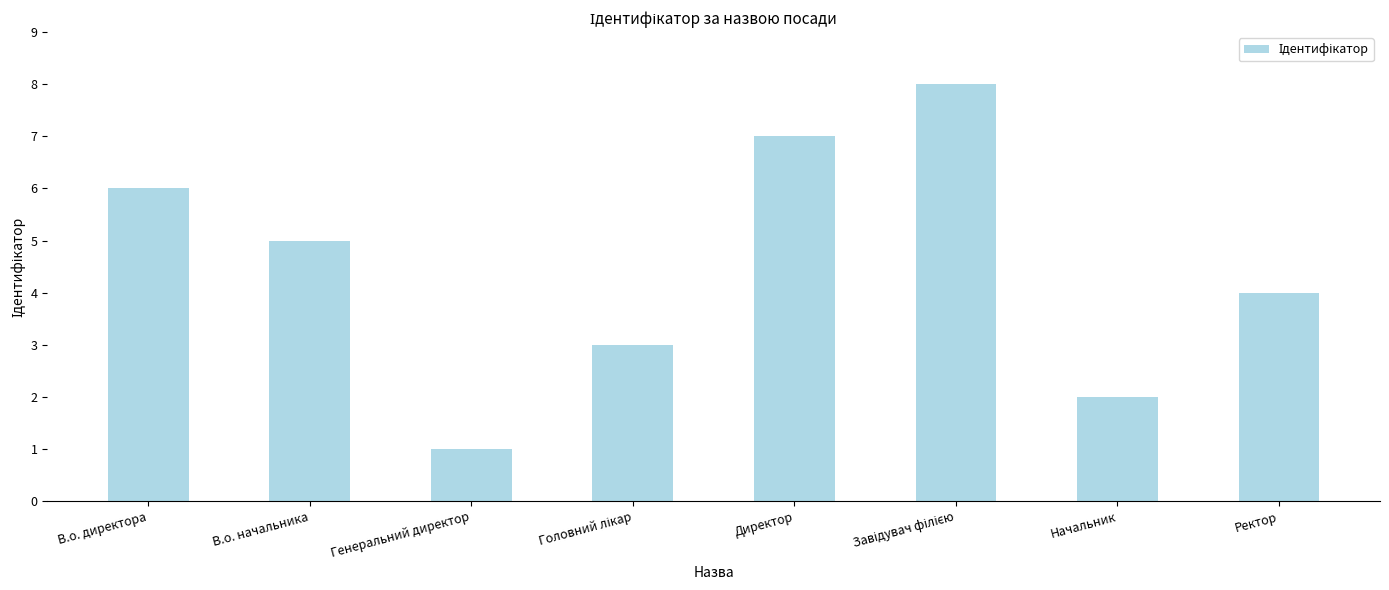

Which has a higher value, Генеральний директор or В.о. директора?

В.о. директора